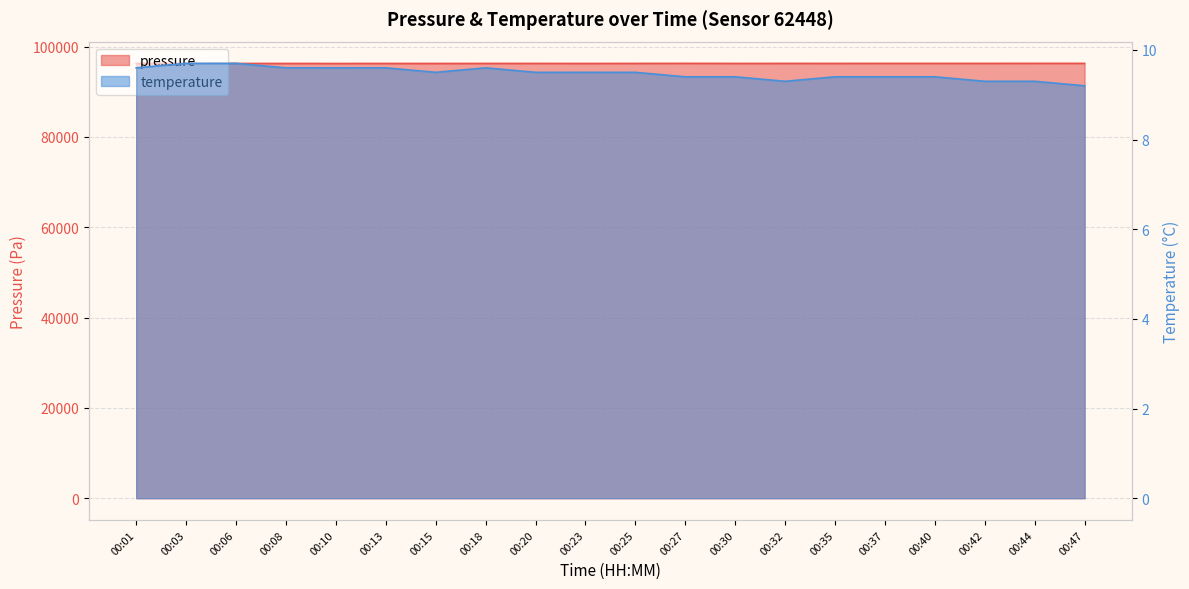

Which has a higher value, 00:03 or 00:01?

00:03